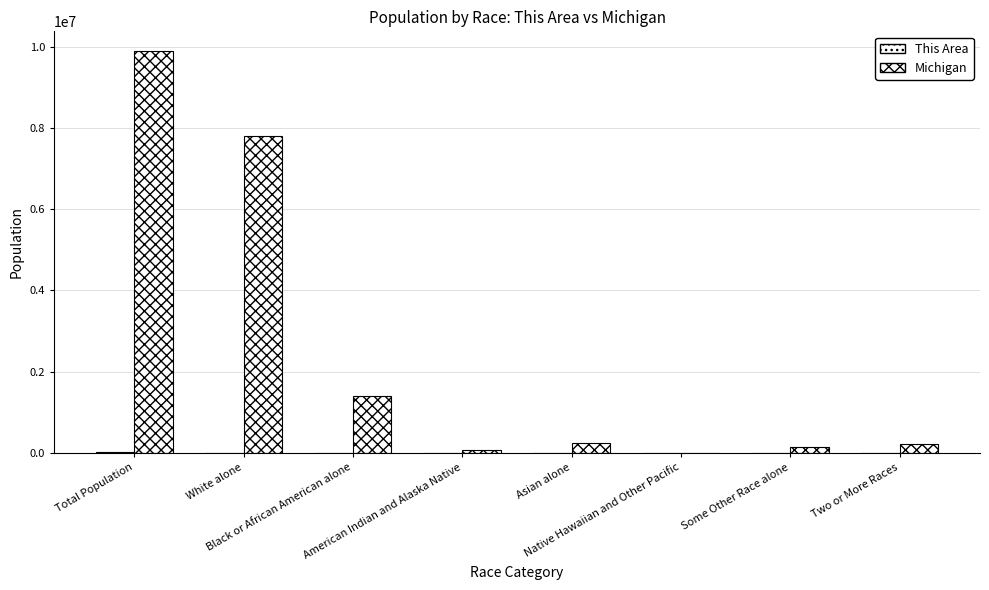

What is the difference between the Michigan values at American Indian and Alaska Native and Asian alone?

176192